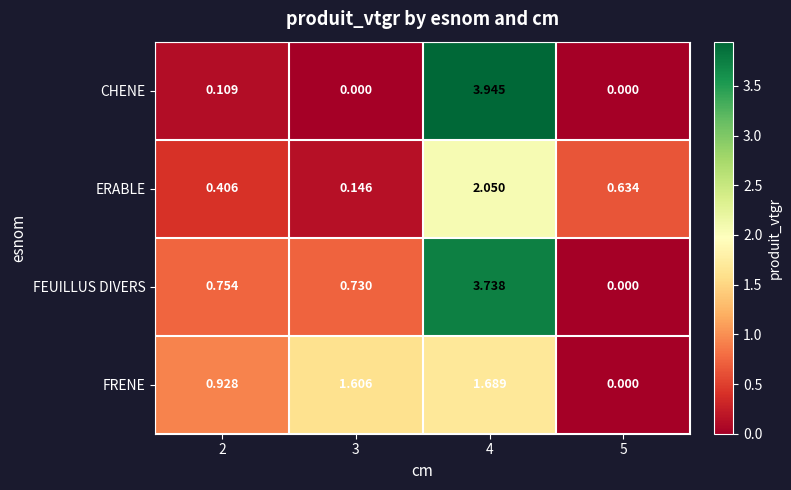

Count the number of categories in the chart.

4